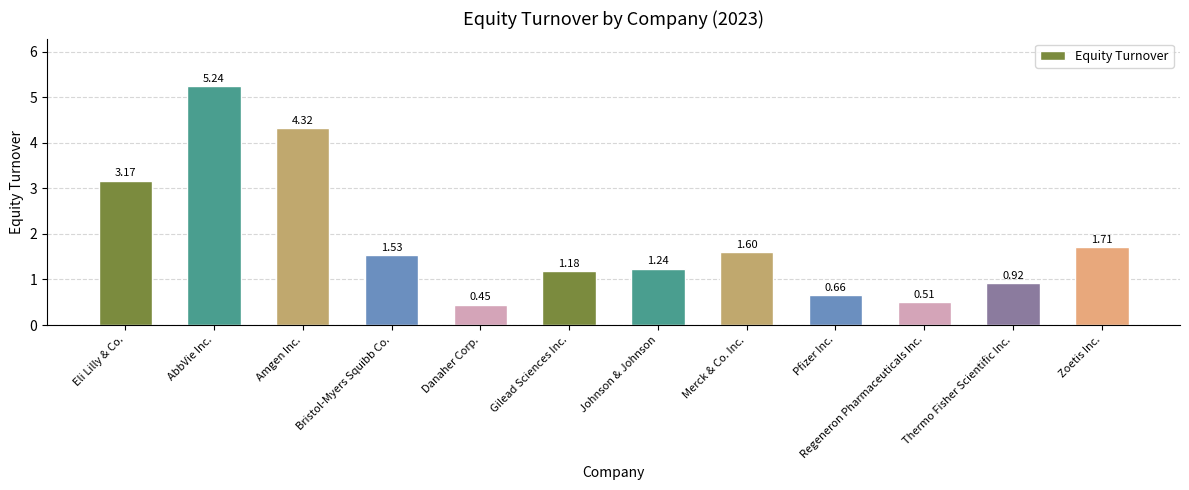

What is the label of the 10th bar from the right?

Amgen Inc.